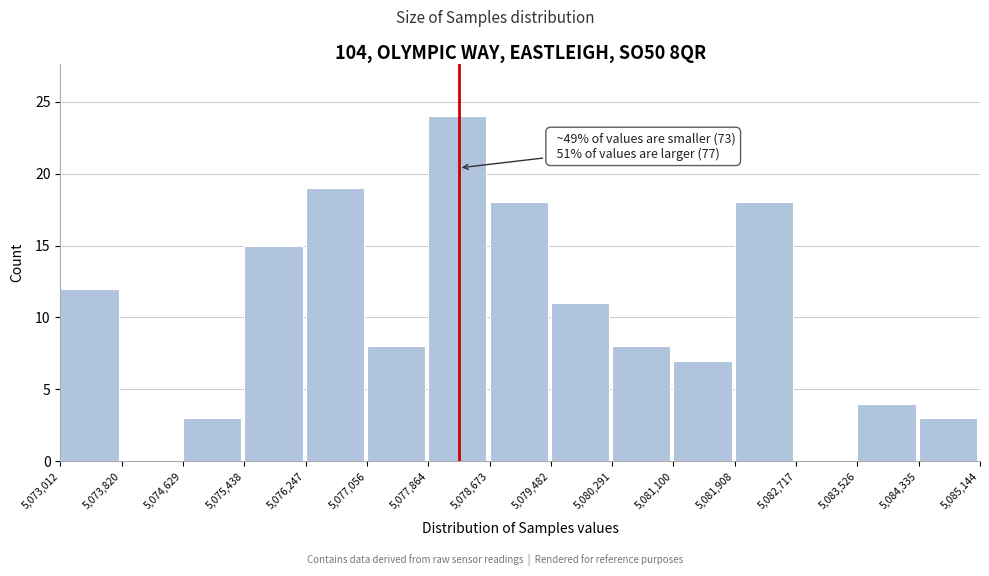

Which range on the x-axis has the tallest bar?

5,077,864 to 5,078,673